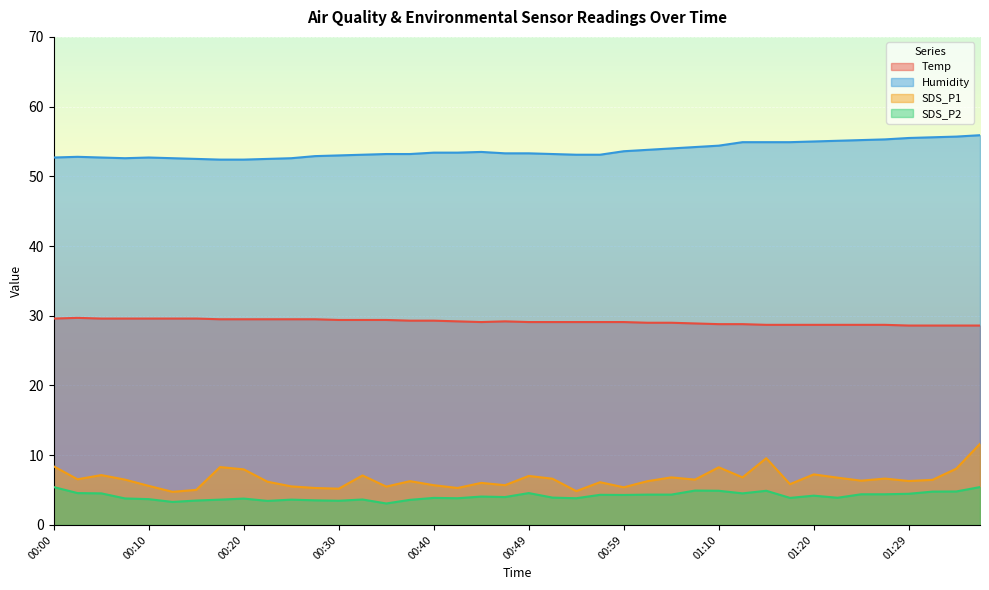

What is the greatest value displayed?

55.9